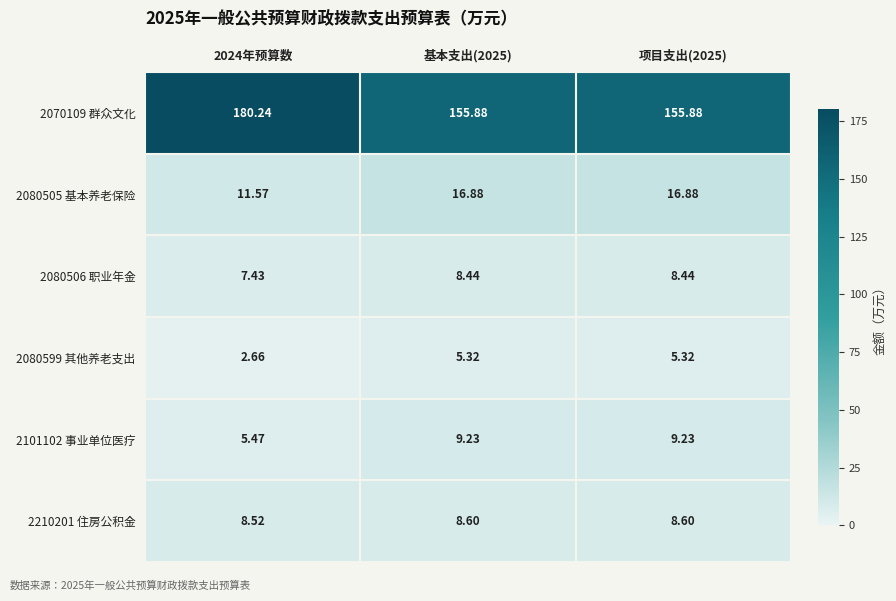

Is the value of 2210201 住房公积金 at 2024年预算数 greater than the value of 2080505 基本养老保险 at 基本支出(2025)?

No